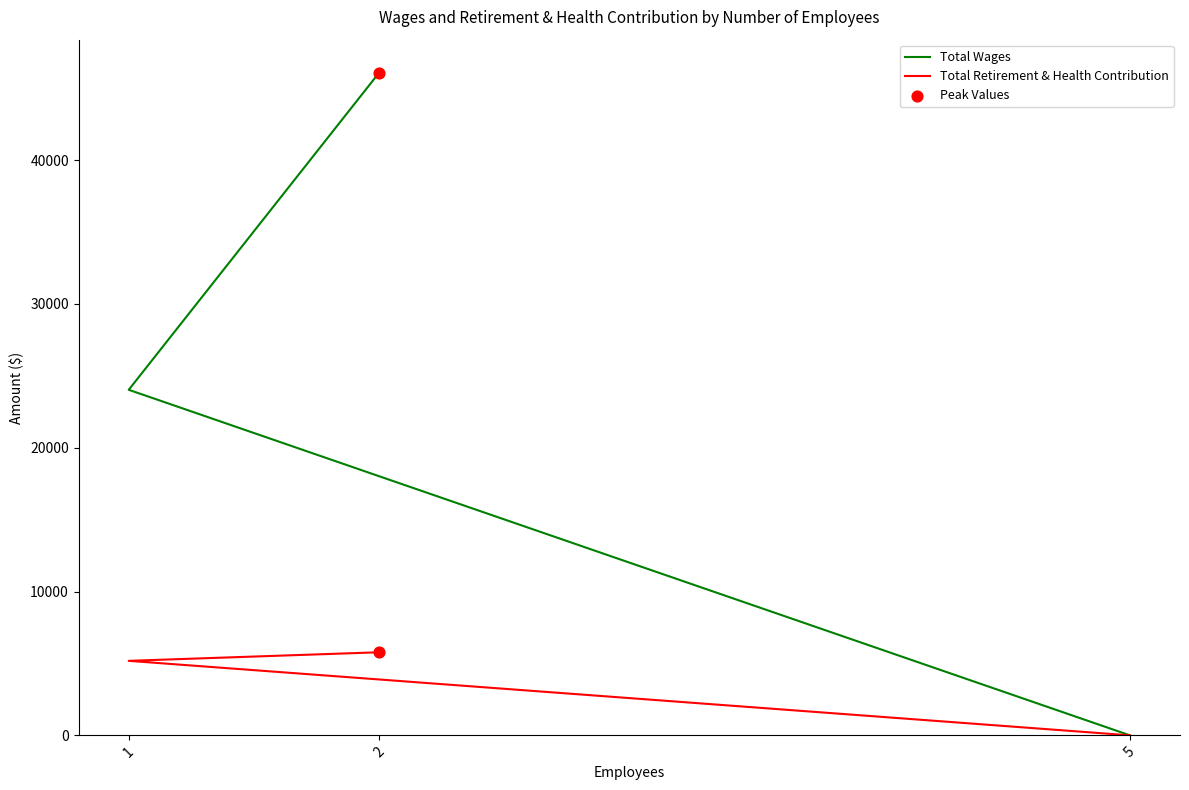

What are all the series names shown in the legend?

Total Wages, Total Retirement & Health Contribution